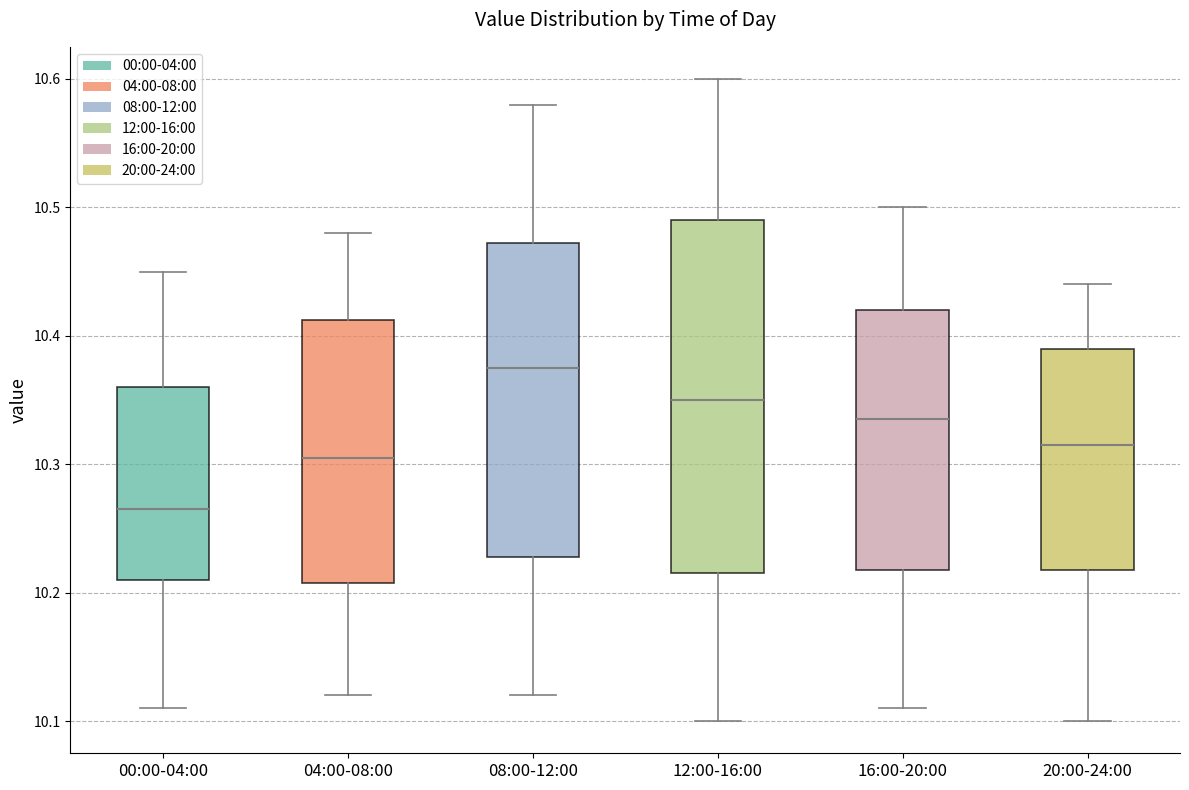

Comparing the boxes themselves (not the whiskers), which one is the tallest?

12:00-16:00